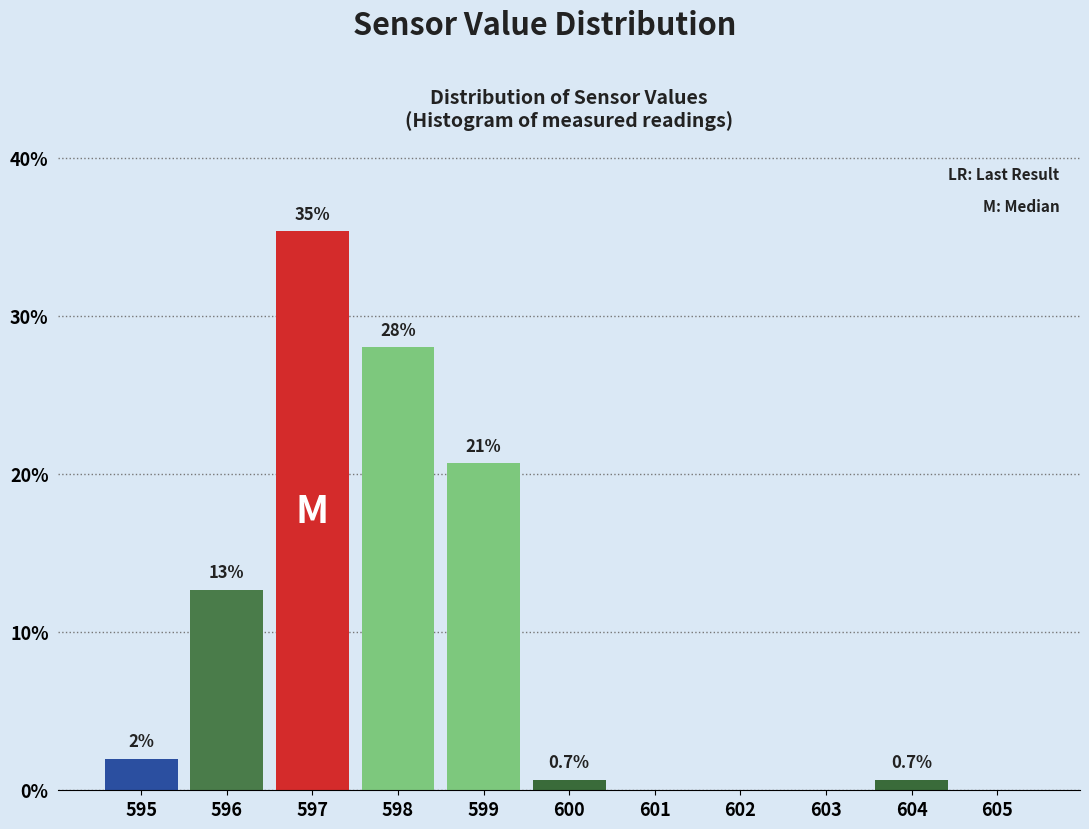

Over which range of the x-axis is the bar tallest?

596.5 to 597.5